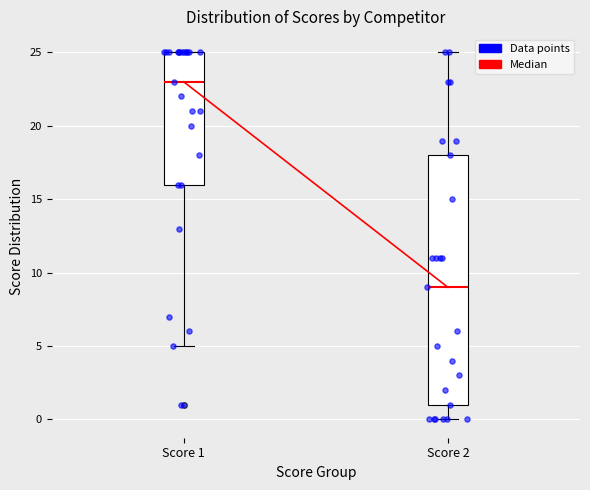

Where does the lower whisker of the box for Score 1 end on the y-axis? The values are not printed on the chart, so give them approximately, as read against the axis.

5